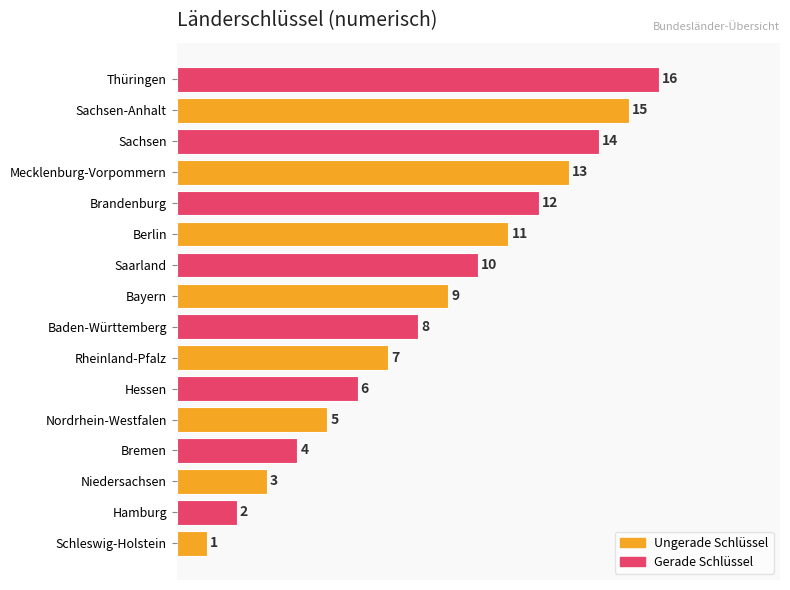

What is the smallest value displayed?

1